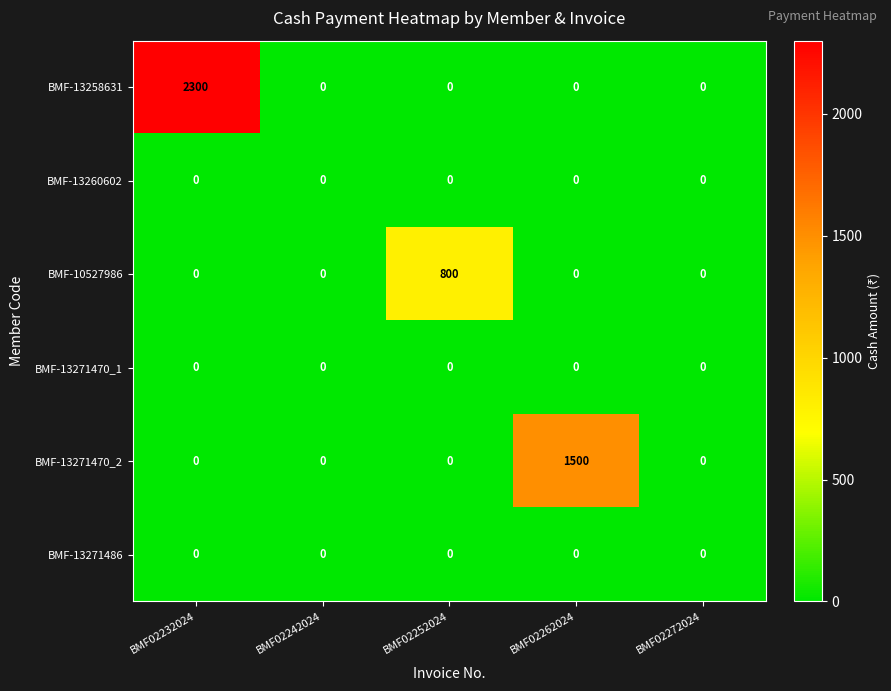

Reading left to right, extract all data points from this chart.

BMF-13258631: 2300	0	0	0	0
BMF-13260602: 0	0	0	0	0
BMF-10527986: 0	0	800	0	0
BMF-13271470_1: 0	0	0	0	0
BMF-13271470_2: 0	0	0	1500	0
BMF-13271486: 0	0	0	0	0